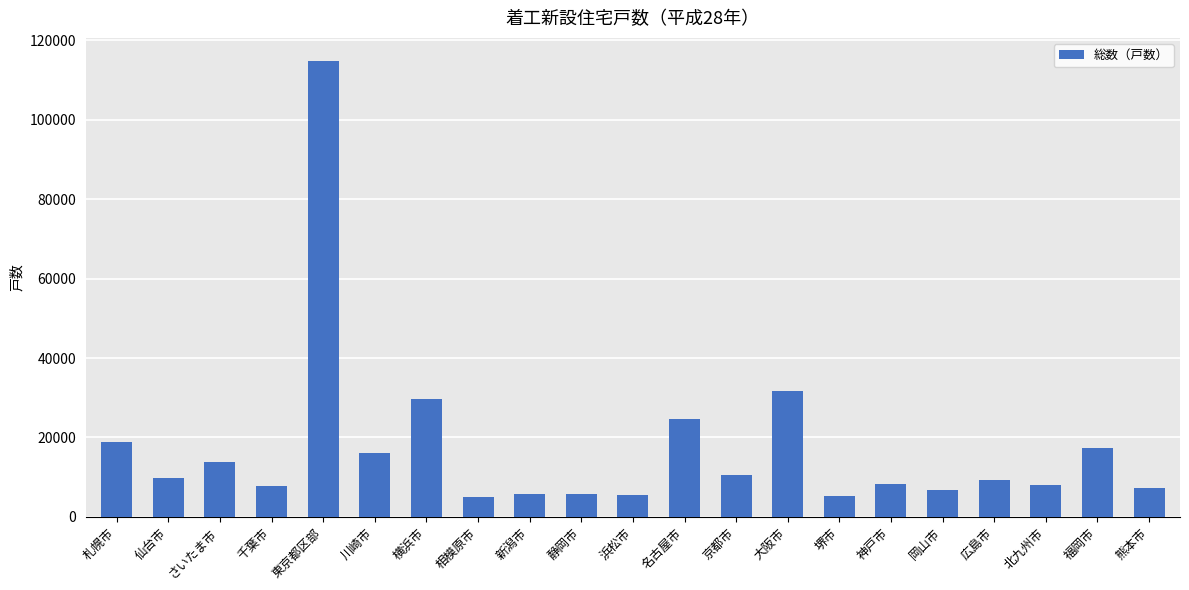

Which category has the highest value across all series?

東京都区部